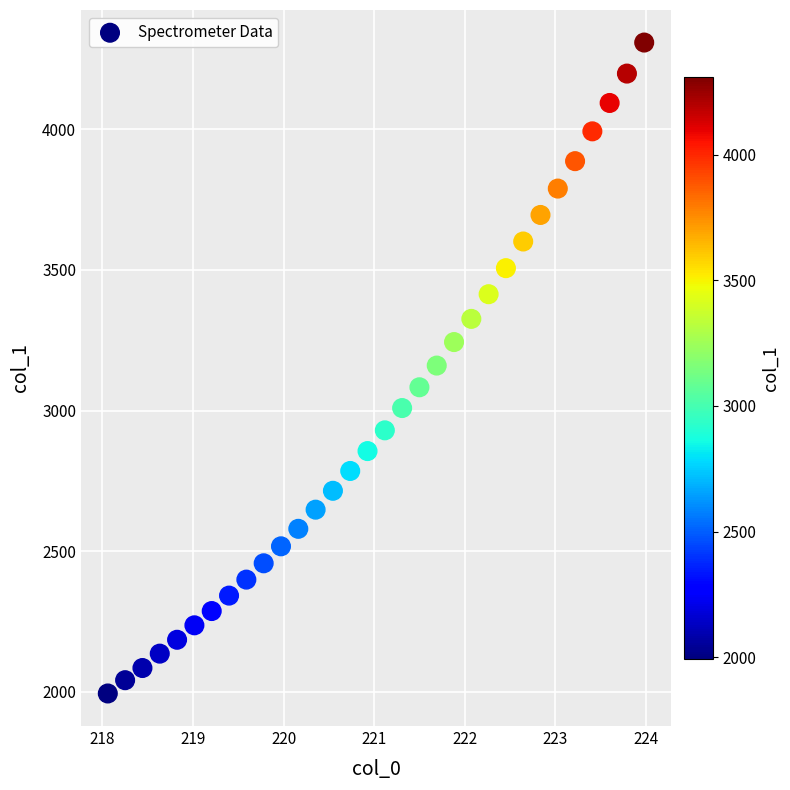

What is the range of X values (max minus min)?

5.9